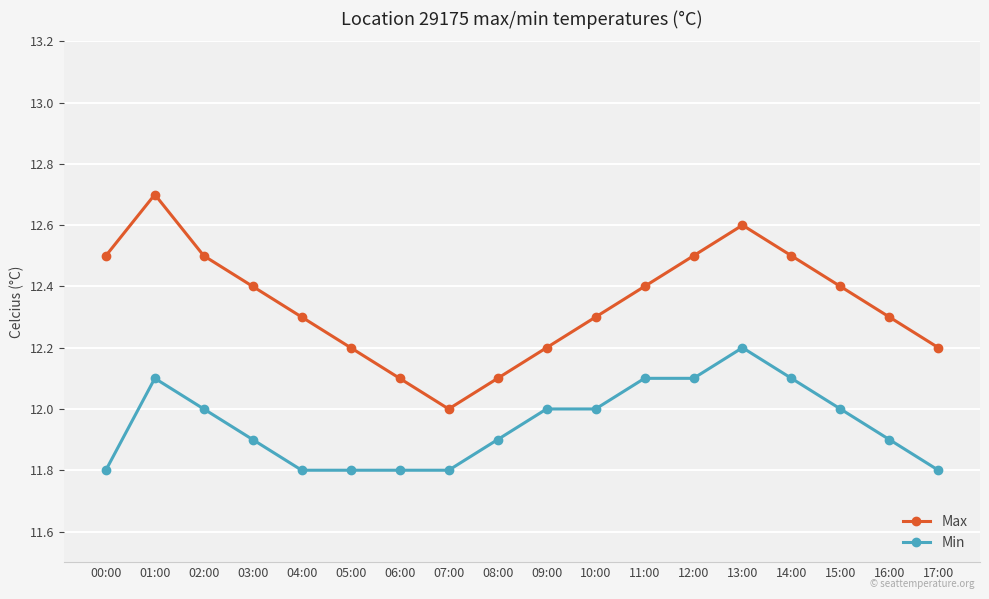

Which series has the largest range (max minus min)?

Max